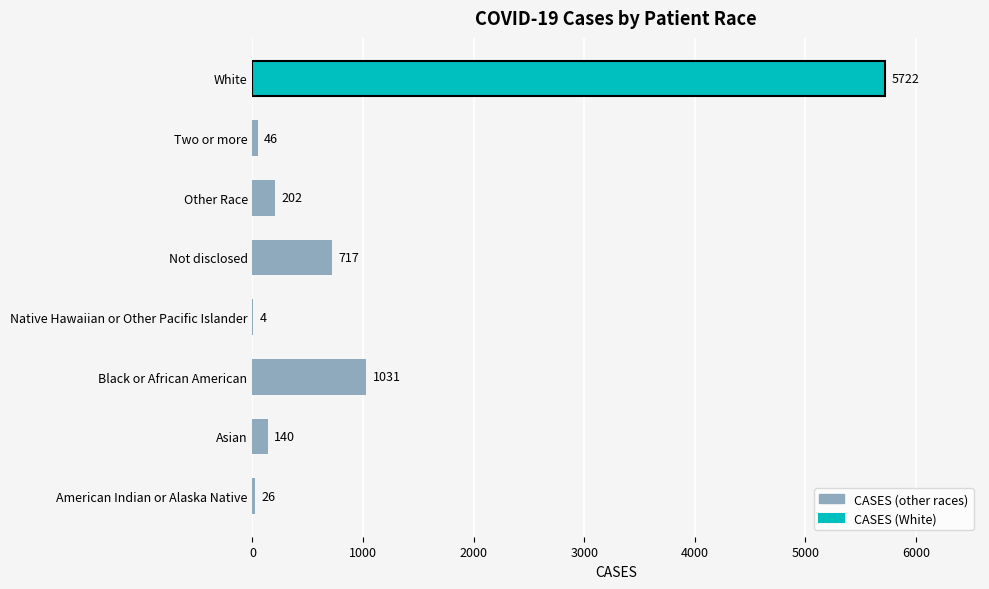

At which category does the chart reach its peak across all series?

White